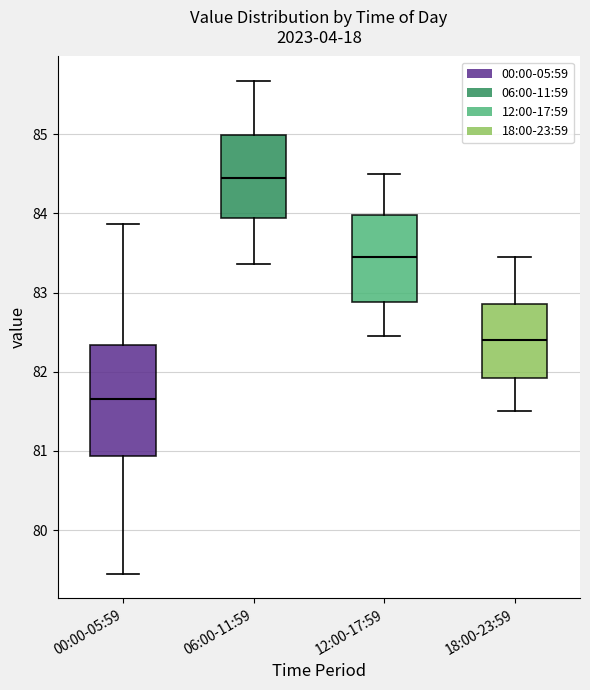

Comparing the boxes themselves (not the whiskers), which one is the tallest?

00:00-05:59